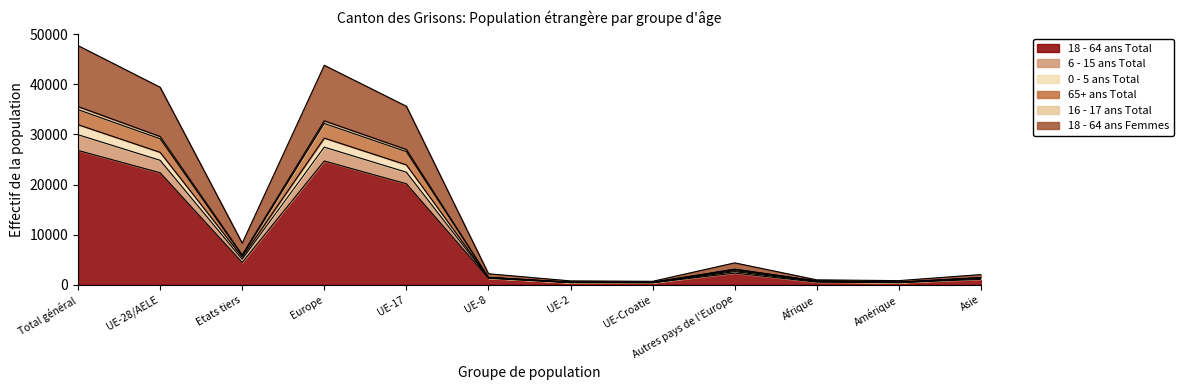

At which label does 18 - 64 ans Total reach its peak?

Total général